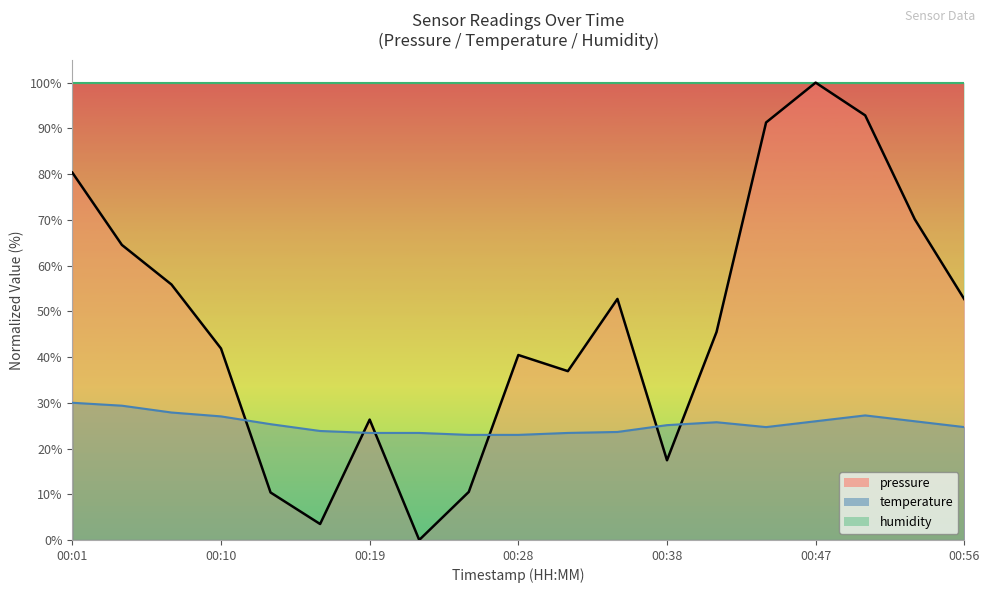

Where do pressure and temperature first cross each other?

00:10 and 00:13